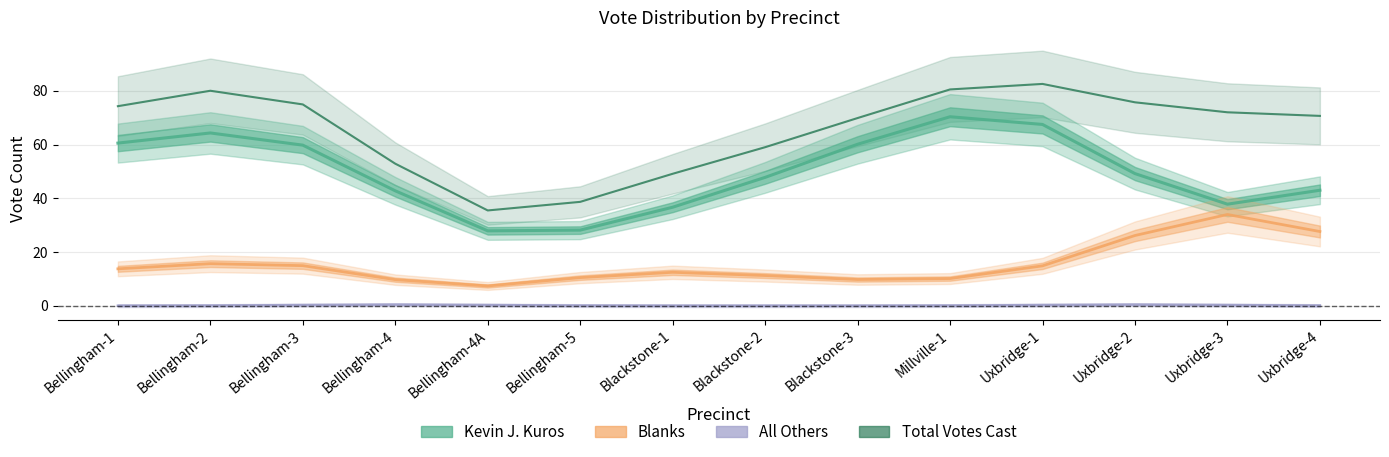

What position from the right is Uxbridge-2?

3